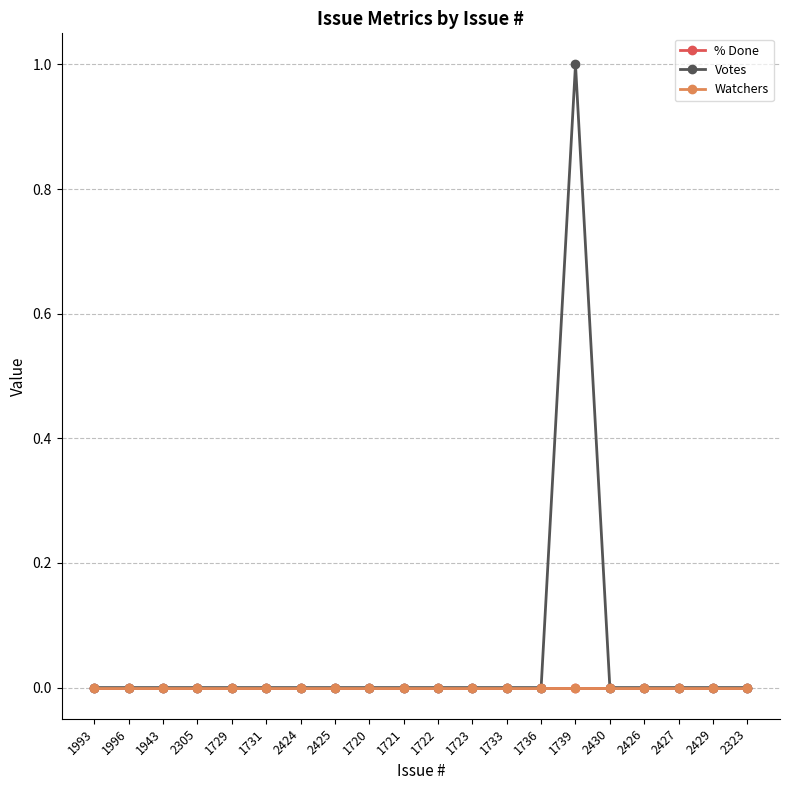

What is the label of the 3rd point from the right?

2427